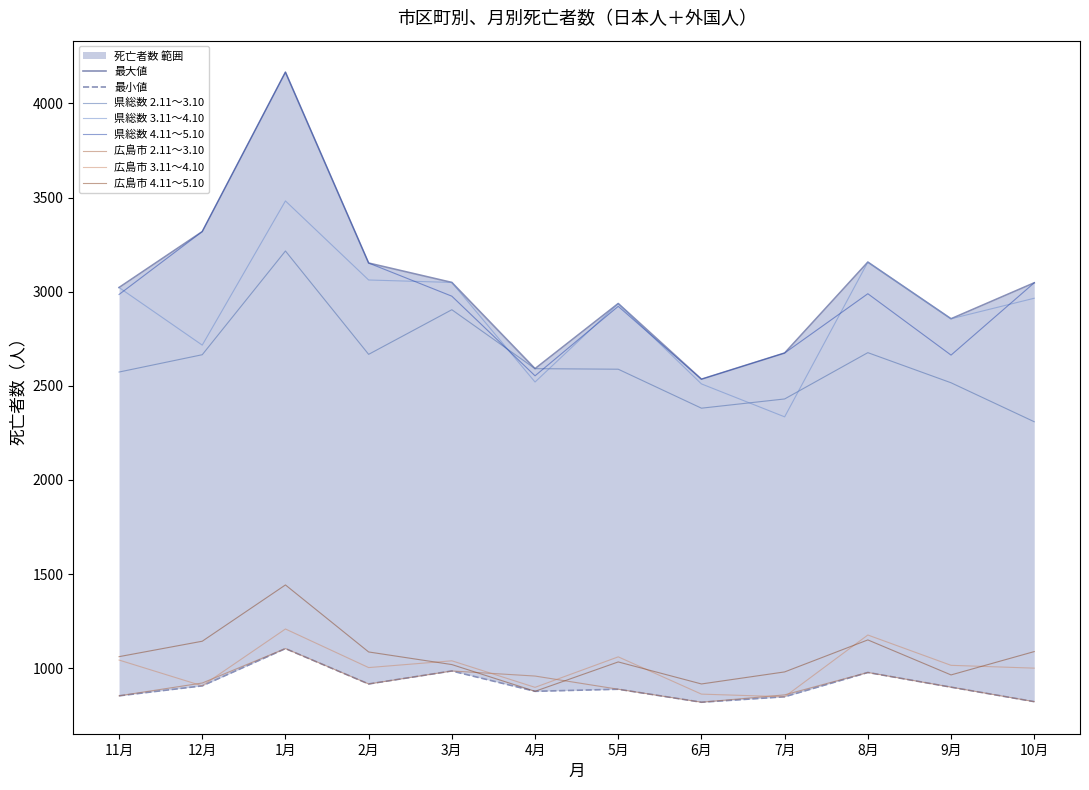

True or false: 県総数 4.11～5.10 and 広島市 3.11～4.10 cross at least once.

False